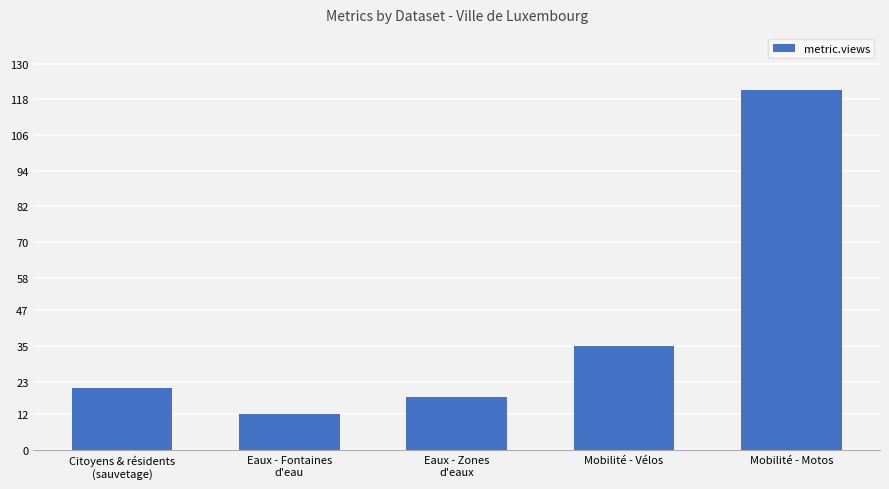

List the labels in order of value, largest first.

Mobilité - Motos, Mobilité - Vélos, Citoyens & résidents
(sauvetage), Eaux - Zones
d'eaux, Eaux - Fontaines
d'eau